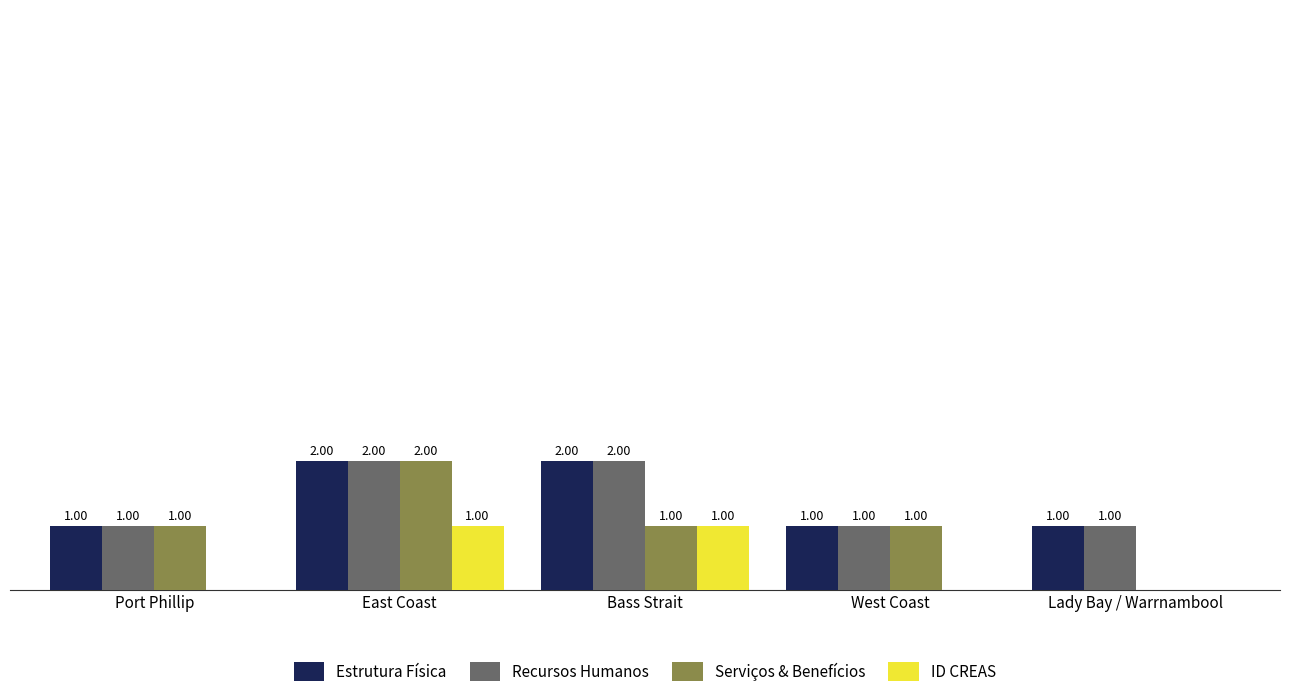

Which series changed the most between East Coast and Lady Bay / Warrnambool?

Serviços & Benefícios